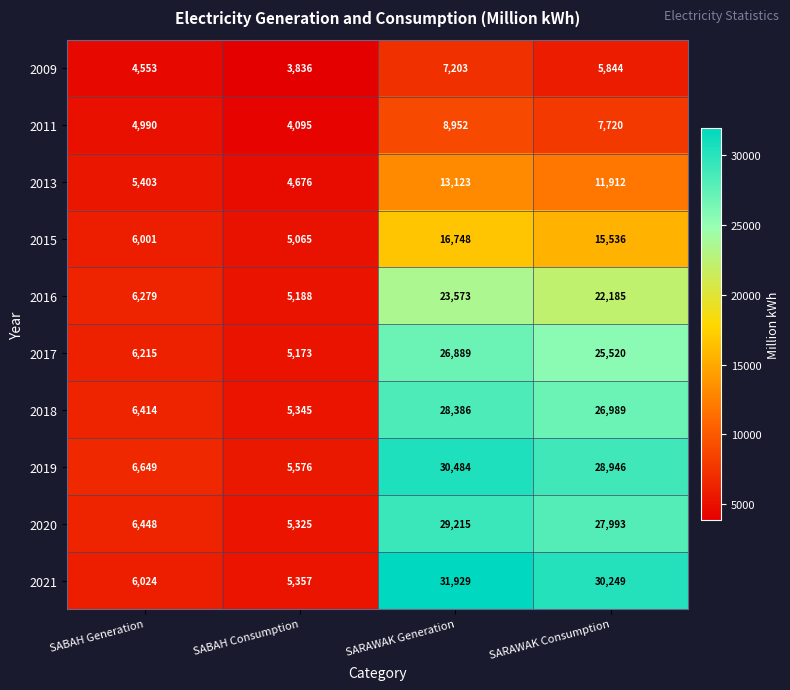

True or false: 2019 has a value of 3969 at SABAH Generation.

False